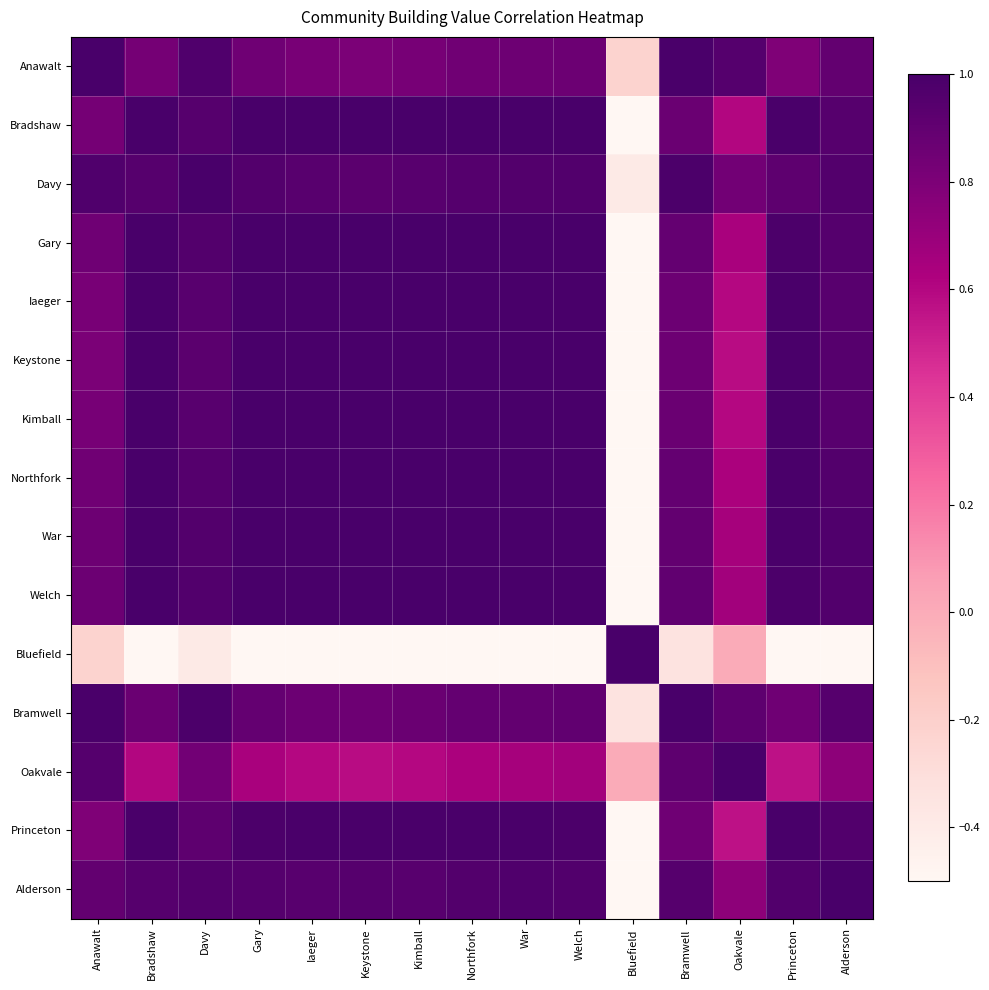

Between Bluefield and Oakvale, which is larger?

Oakvale